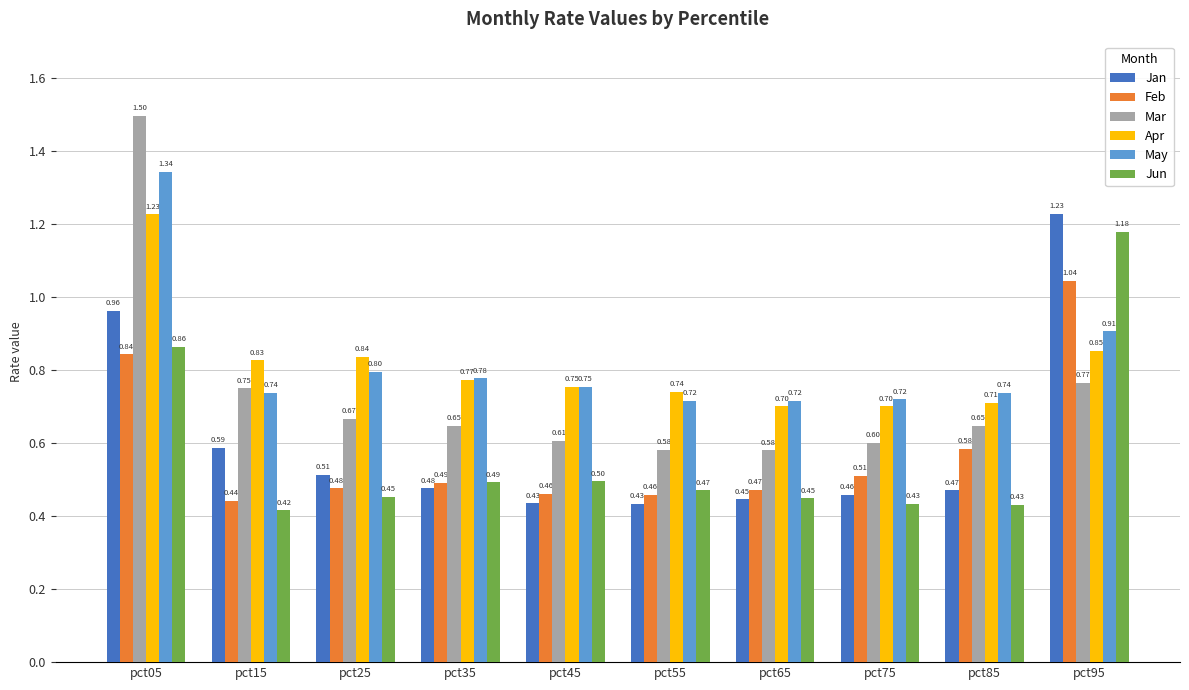

Which series has the largest total across all categories?

May